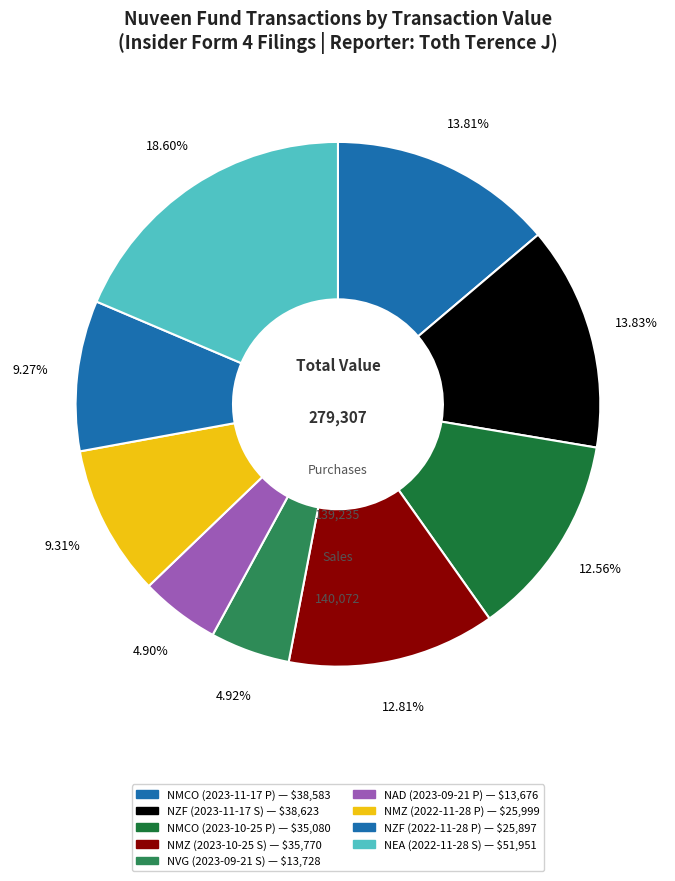

Rank the categories by value from lowest to highest.

NAD (2023-09-21 P), NVG (2023-09-21 S), NZF (2022-11-28 P), NMZ (2022-11-28 P), NMCO (2023-10-25 P), NMZ (2023-10-25 S), NMCO (2023-11-17 P), NZF (2023-11-17 S), NEA (2022-11-28 S)